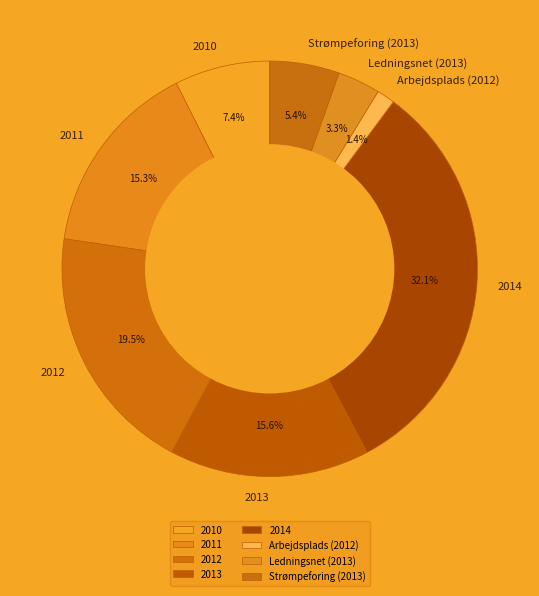

What is the ratio of the value at Ledningsnet (2013) to the value at Arbejdsplads (2012)?

2.4